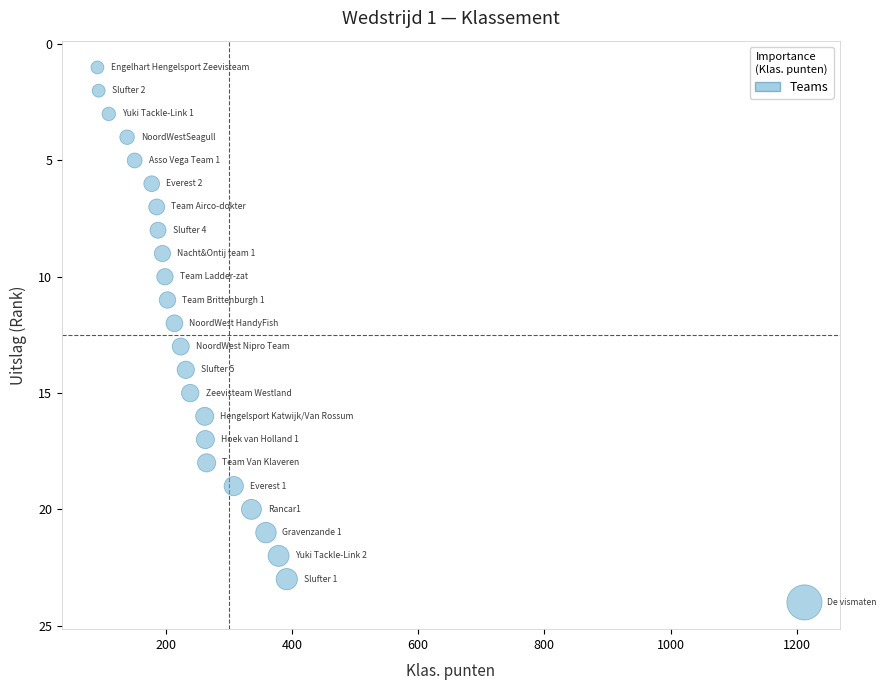

What is the range of Y values (max minus min)?

23